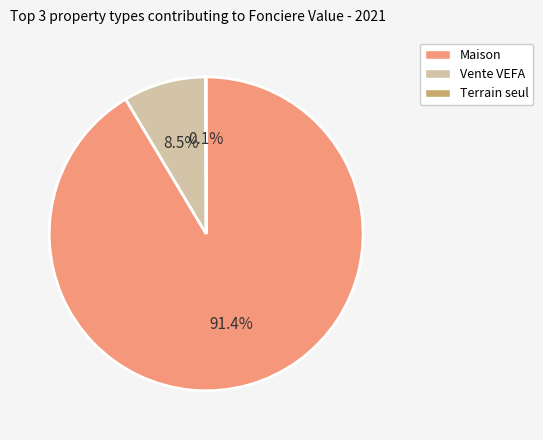

Is there a majority slice in this chart?

Yes